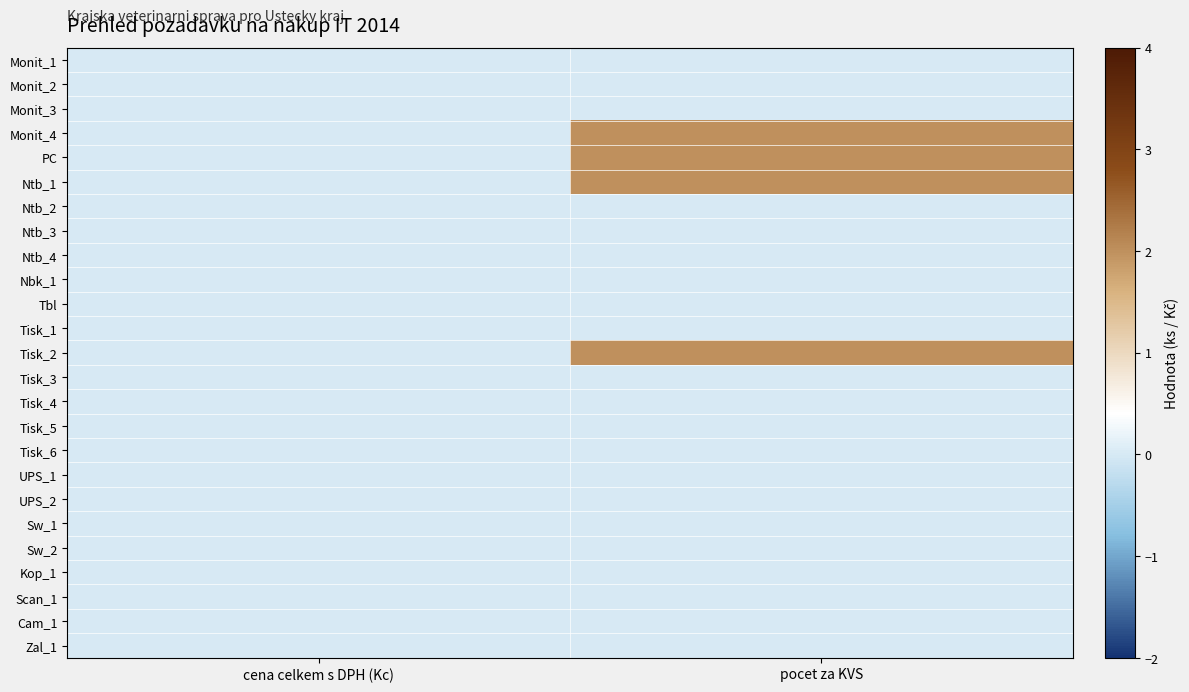

Which series has the largest range (max minus min)?

Monit_4